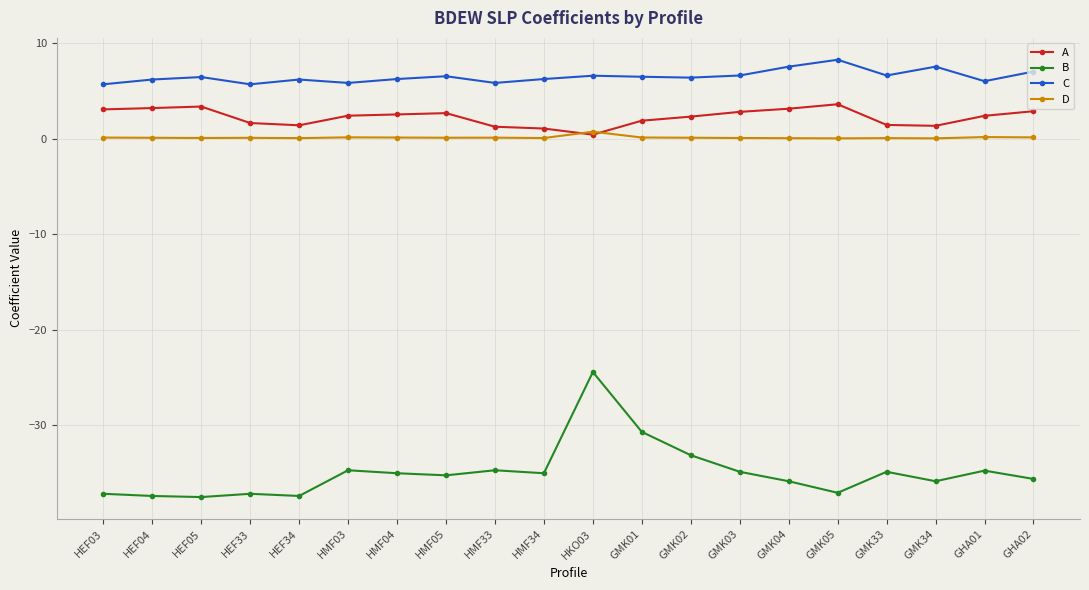

What is the average value of the D series?

0.1